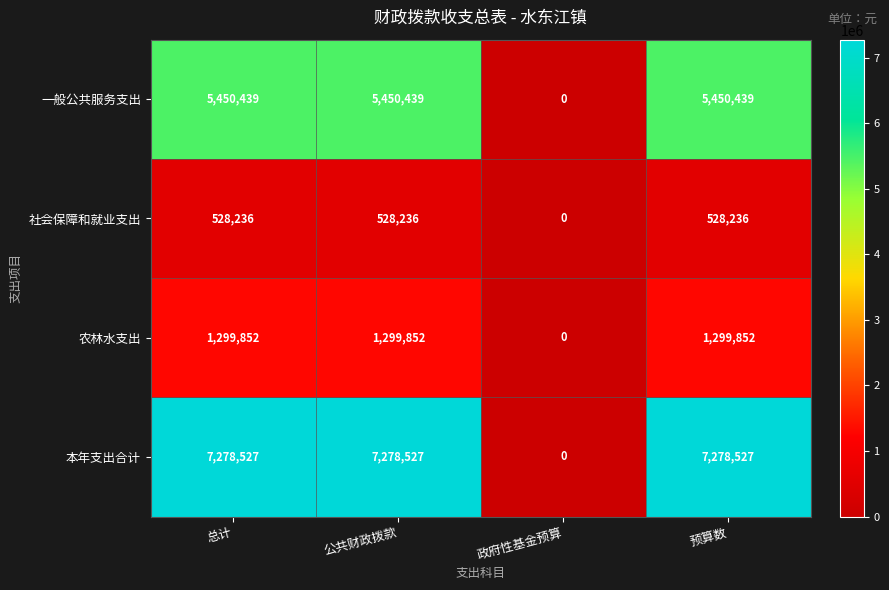

Reading right to left, what are all the values shown in this chart?

一般公共服务支出: 预算数=5450439	政府性基金预算=0	公共财政拨款=5450439	总计=5450439
社会保障和就业支出: 预算数=528236	政府性基金预算=0	公共财政拨款=528236	总计=528236
农林水支出: 预算数=1299852	政府性基金预算=0	公共财政拨款=1299852	总计=1299852
本年支出合计: 预算数=7278527	政府性基金预算=0	公共财政拨款=7278527	总计=7278527